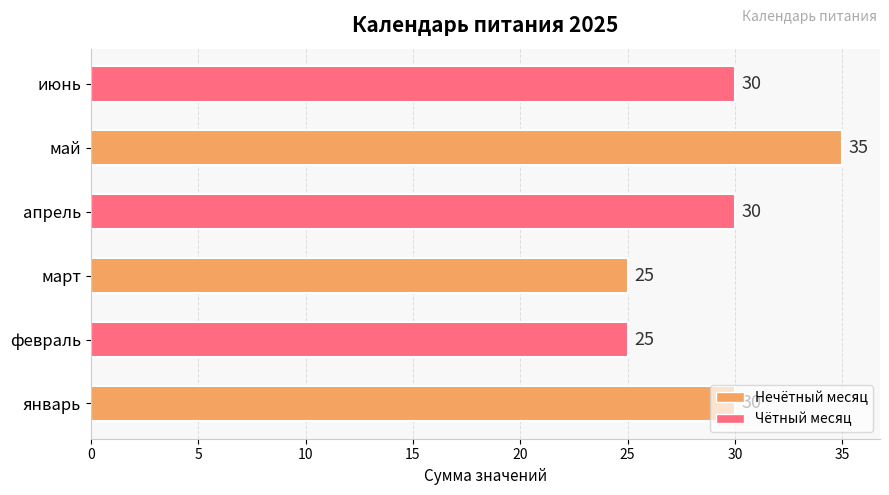

Read the value at февраль, to the nearest 5.

25